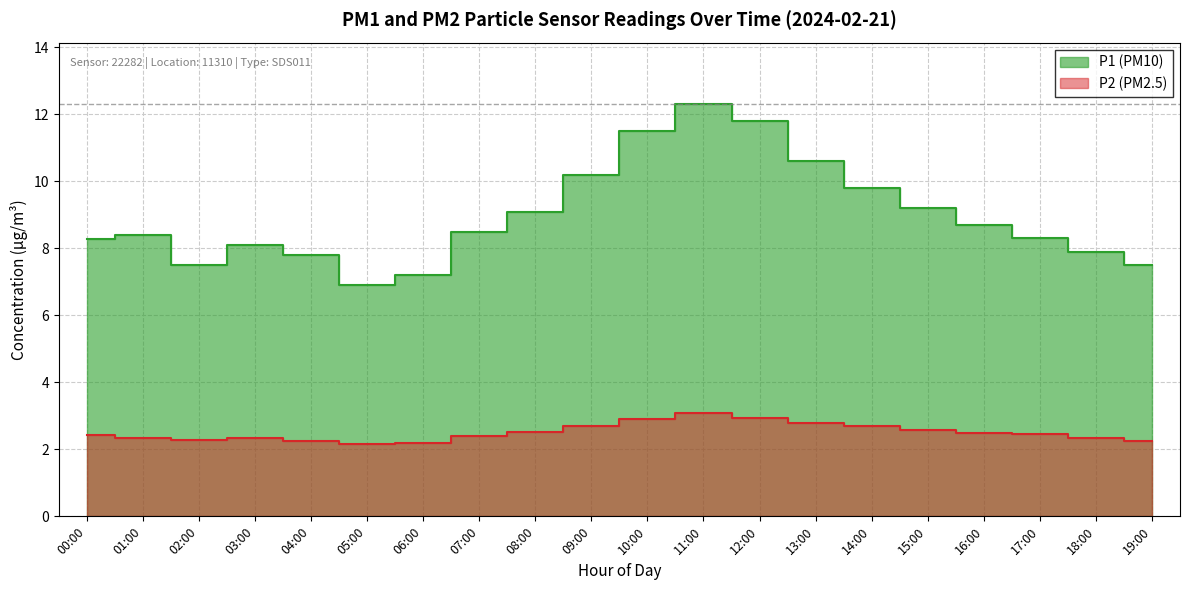

True or false: P2 and P1 cross at least once.

False